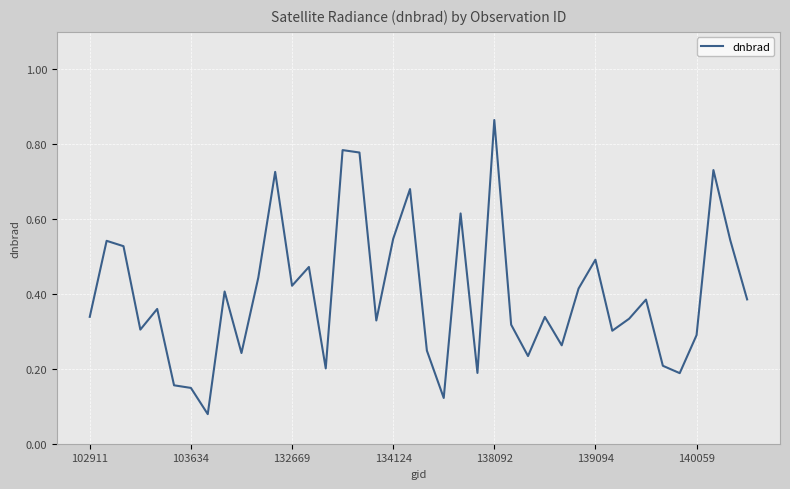

What is the smallest value displayed?

0.1